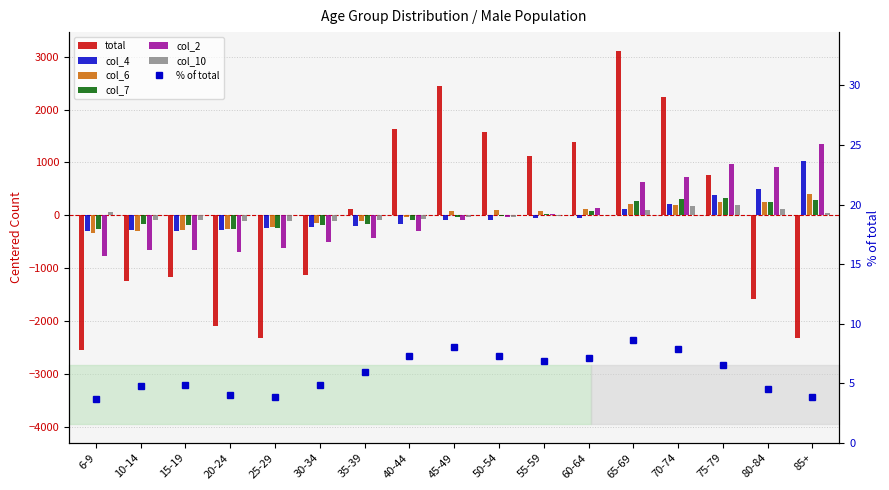

Reading left to right, what are all the values shown in this chart?

total: -2545.5	-1241.5	-1167.5	-2091.5	-2325.5	-1121.5	112.5	1631.5	2437.5	1582.5	1121.5	1379.5	3110.5	2244.5	761.5	-1578.5	-2310.5
col_4: -301.1	-286.1	-287.1	-269.1	-239.1	-221.1	-196.1	-168.1	-94.1	-90.1	-58.1	-43.1	122.9	215.9	386.9	506.9	1020.9
col_6: -342.4	-297.4	-285.4	-266.4	-216.4	-138.4	-110.4	-24.4	74.6	91.6	86.6	114.6	218.6	203.6	244.6	250.6	395.6
col_7: -256.4	-164.4	-187.4	-253.4	-230.4	-188.4	-161.4	-90.4	-35.4	-7.4	31.6	87.6	275.6	312.6	329.6	250.6	286.6
col_2: -777.8	-650.8	-650.8	-685.8	-616.8	-505.8	-430.8	-292.8	-89.8	-31.8	16.2	133.2	623.2	729.2	962.2	914.2	1355.2
col_10: 62.8	-87.2	-95.2	-99.2	-111.2	-99.2	-83.2	-63.2	-30.2	-31.2	-7.2	1.8	109.8	178.8	198.8	118.8	35.8